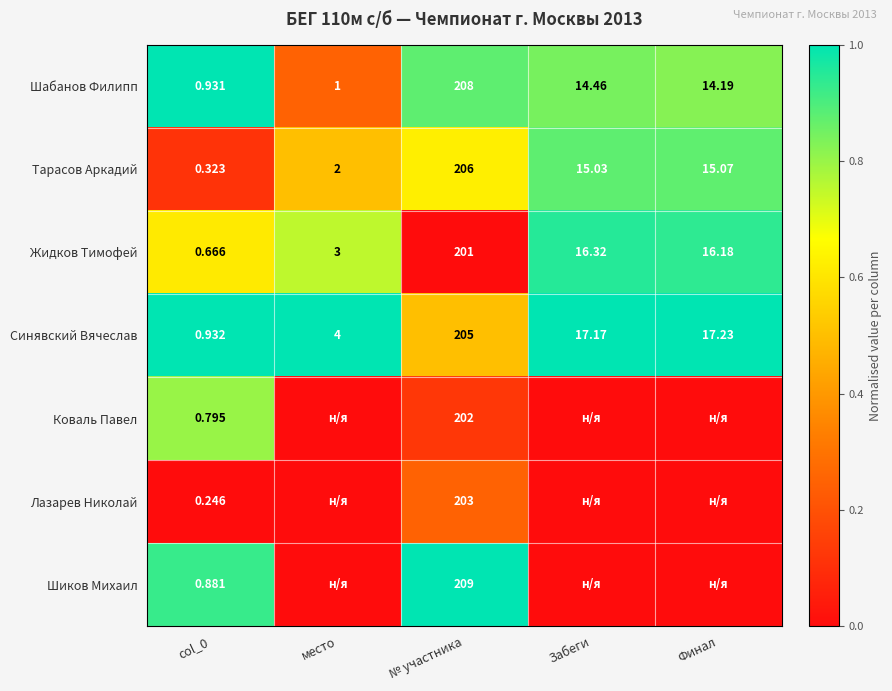

Count the number of data series in this chart.

7